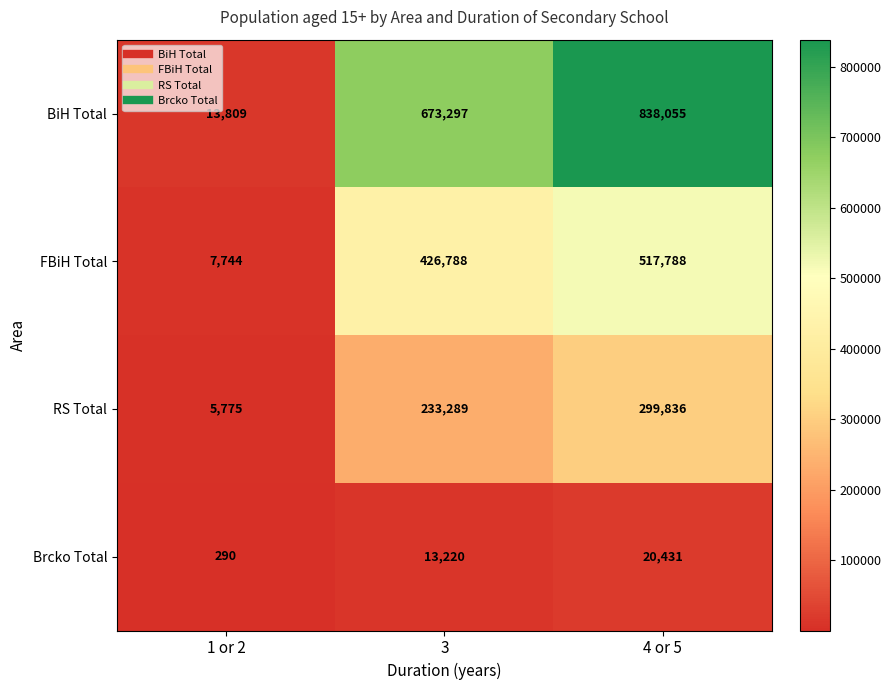

What is the difference between the RS Total values at 3 and 1 or 2?

227514